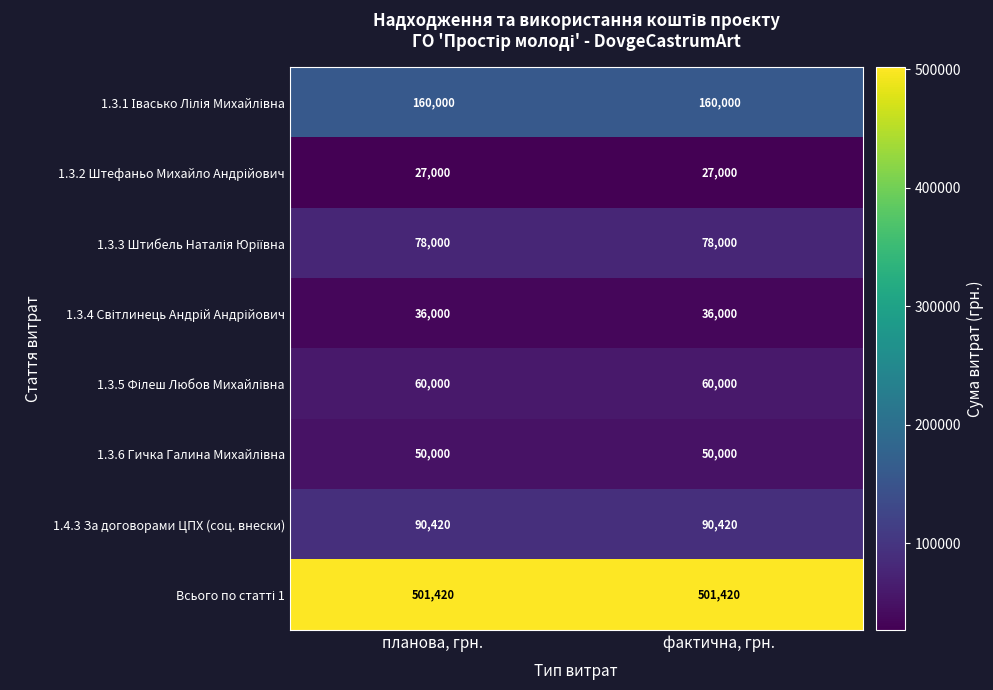

What is the maximum value shown in the chart?

501420